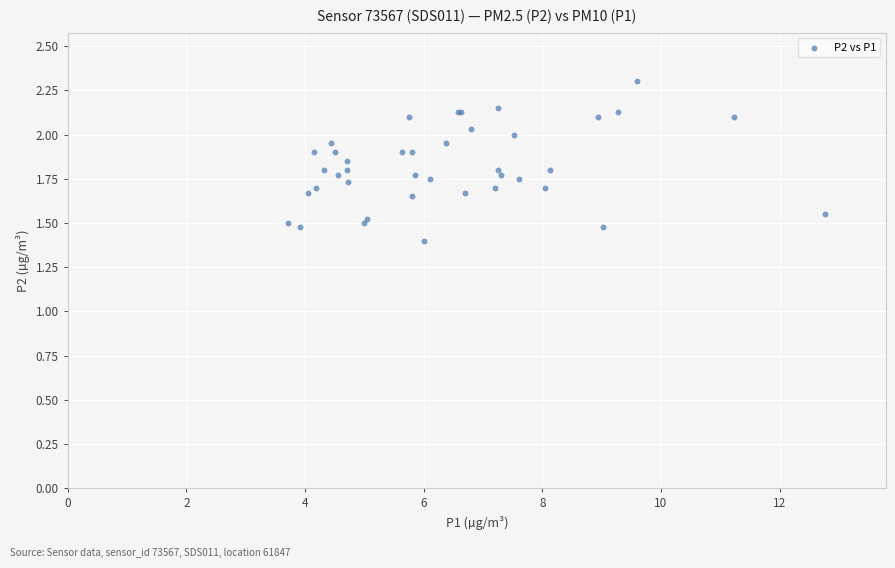

What Y value in the scatter plot is closest to 1?

1.4